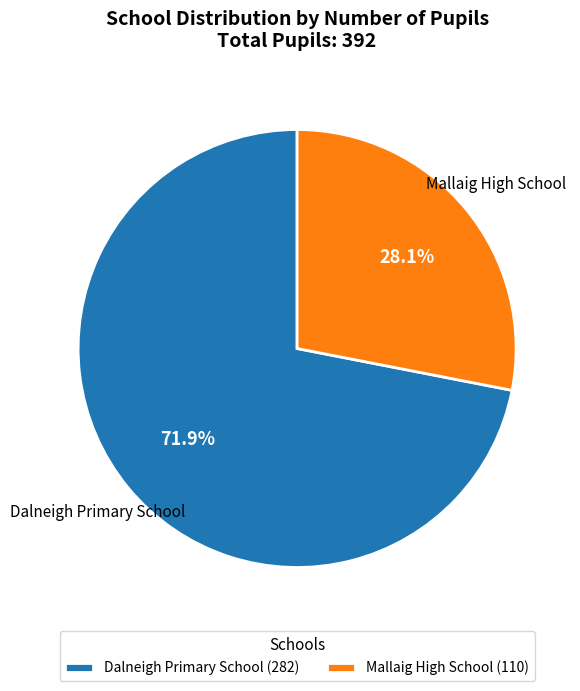

Rank the categories by value from highest to lowest.

Dalneigh Primary School, Mallaig High School